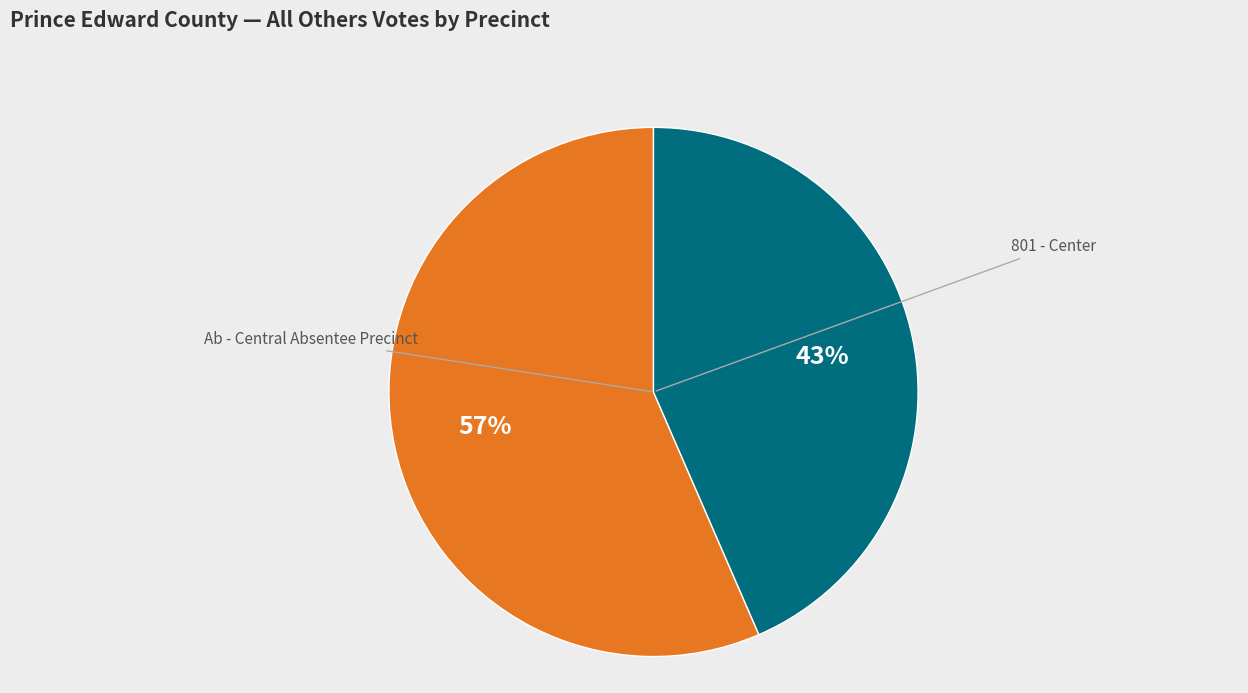

How many slices are in this pie chart?

2